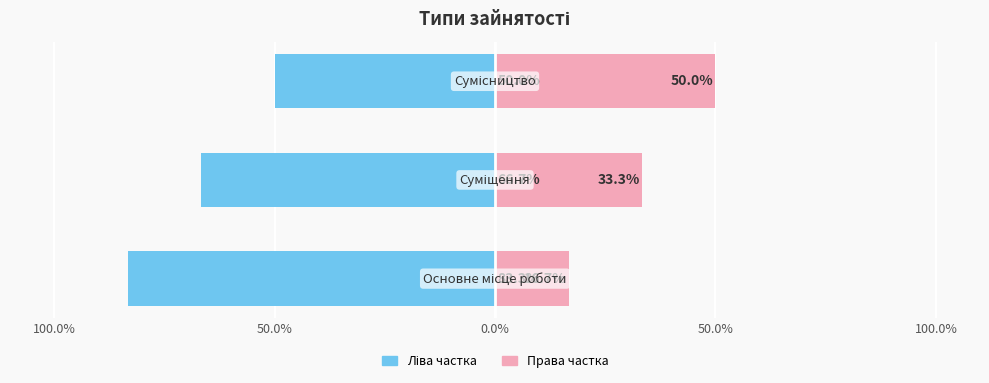

True or false: Ліва частка has a value of -83.3 at 100.0%.

True